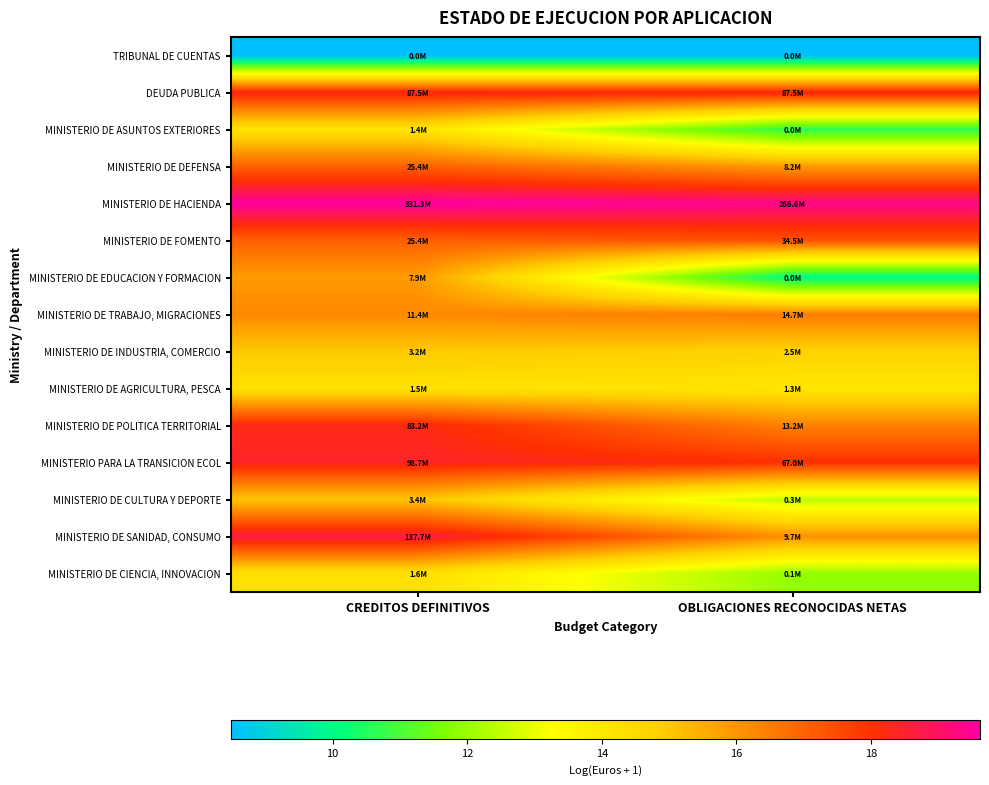

What is the spread (max minus min) of values at OBLIGACIONES RECONOCIDAS NETAS?

10.9